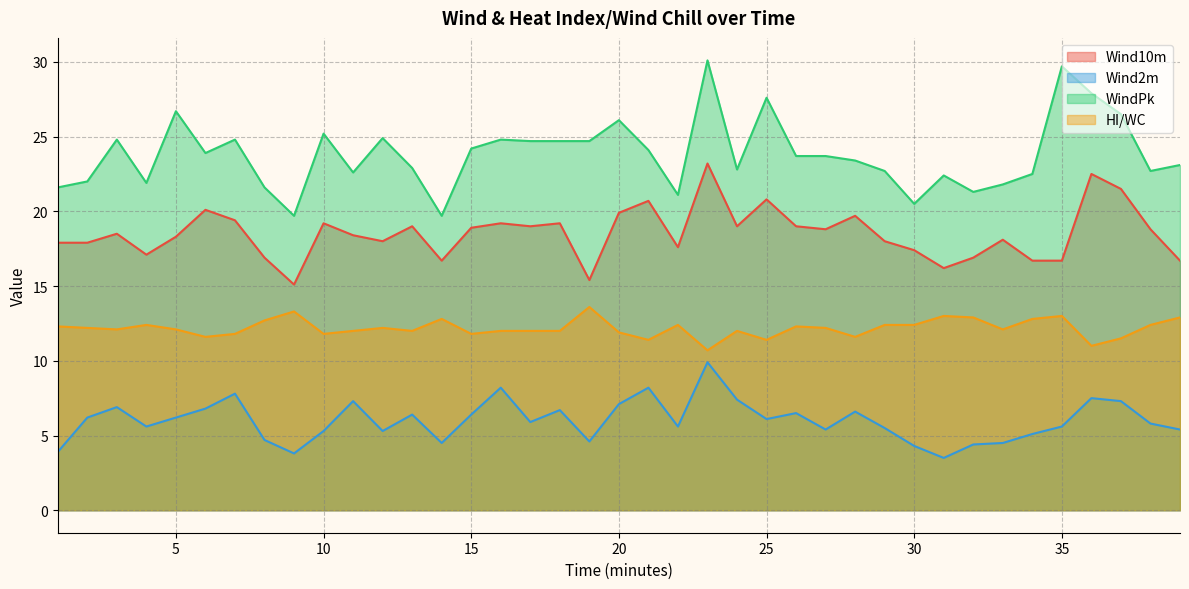

True or false: Wind10m and WindPk cross at least once.

False